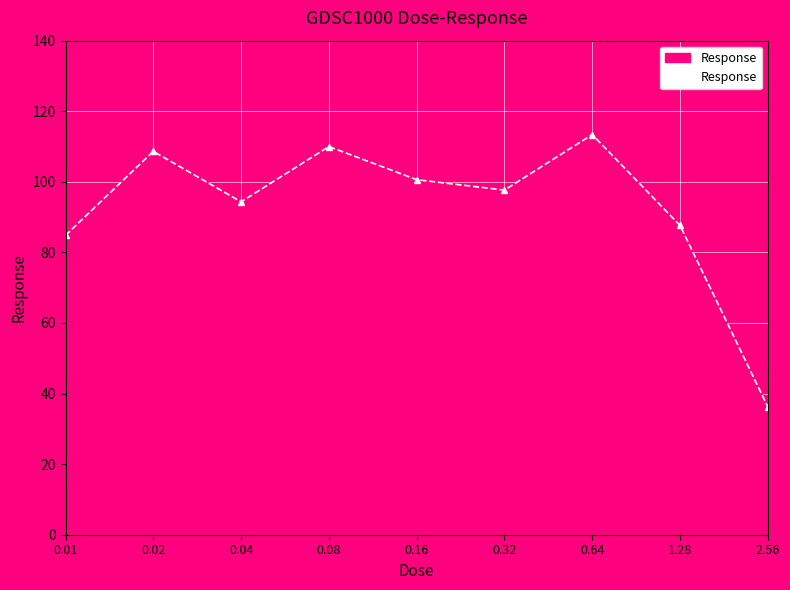

Reading left to right, list all the values displayed in this chart.

84.8	108.6	94.3	110.0	100.6	97.7	113.4	87.6	36.3